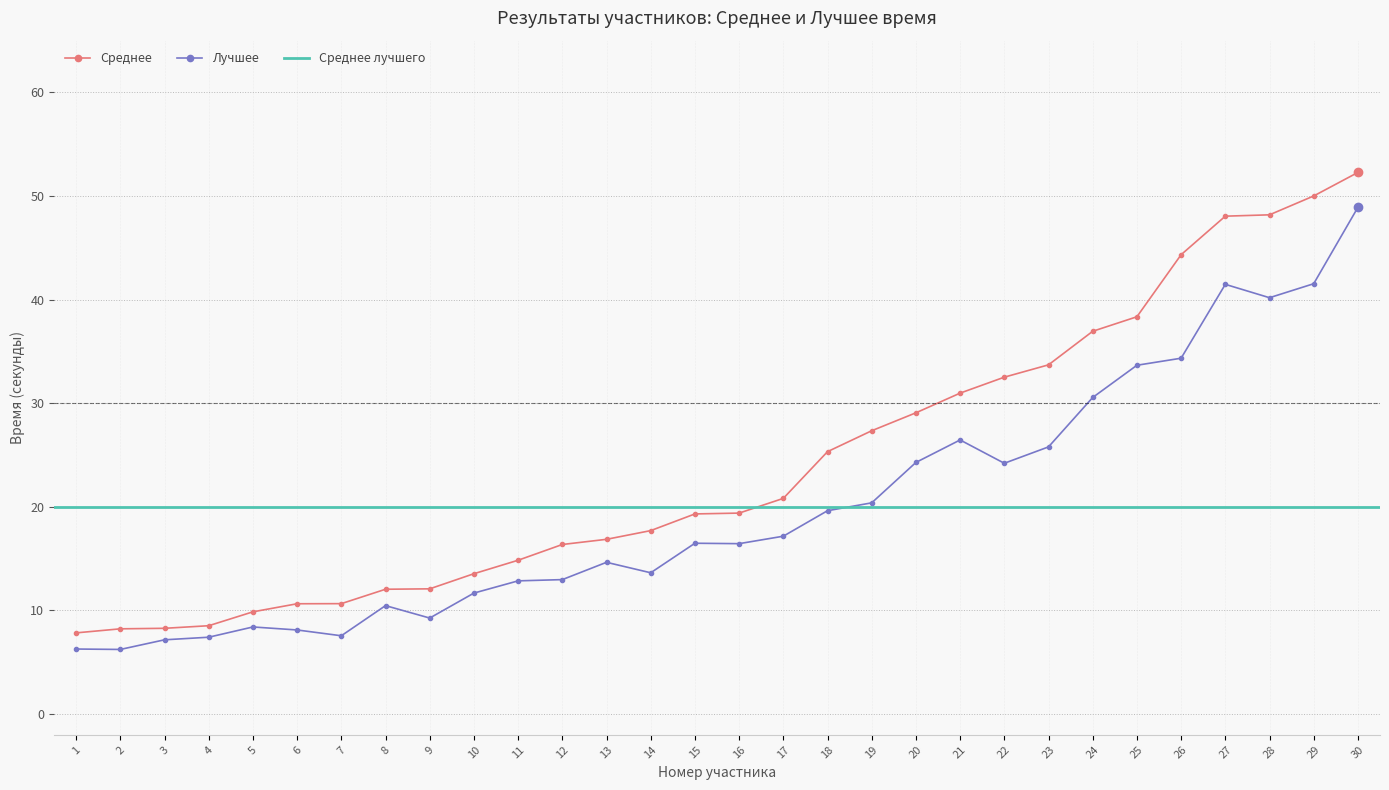

Rank the series at 13 from highest to lowest value.

Среднее, Лучшее